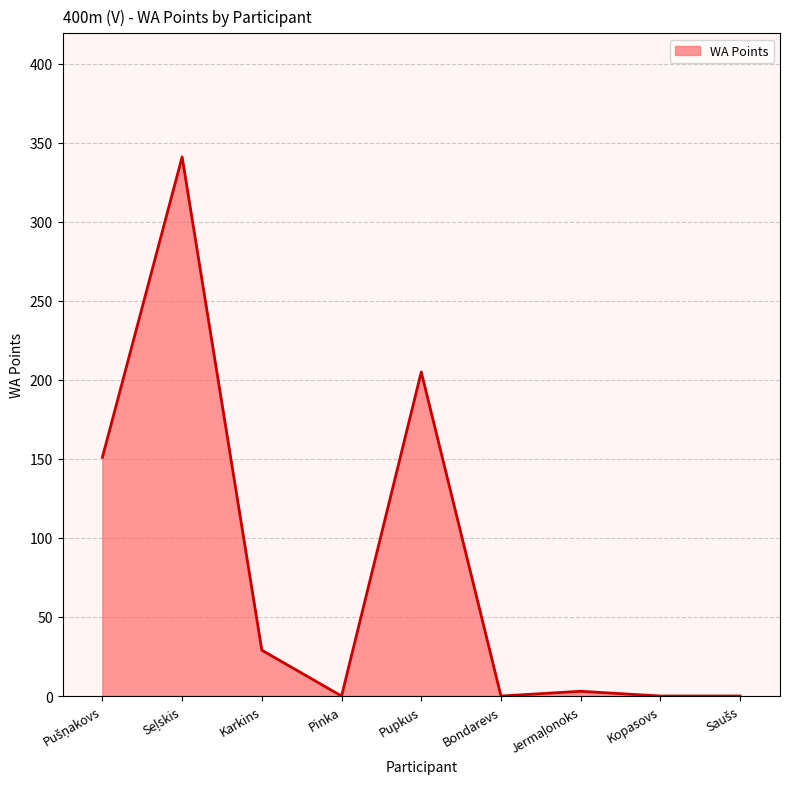

What value does the data have at Karkins?

29